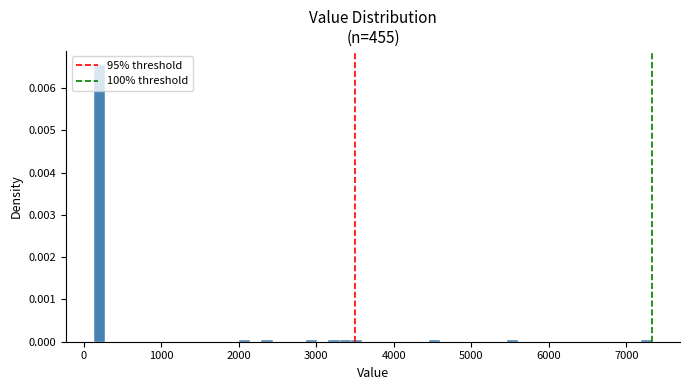

Read against the x-axis, roughly where is the centre of the tallest bar?

200